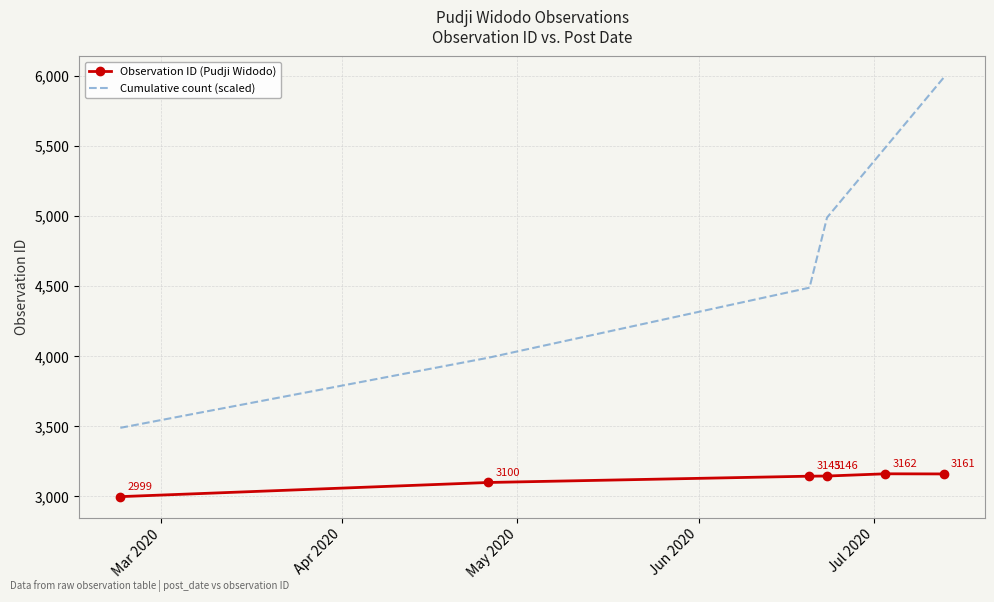

True or false: Cumulative count (scaled) and Observation ID (Pudji Widodo) cross at least once.

False